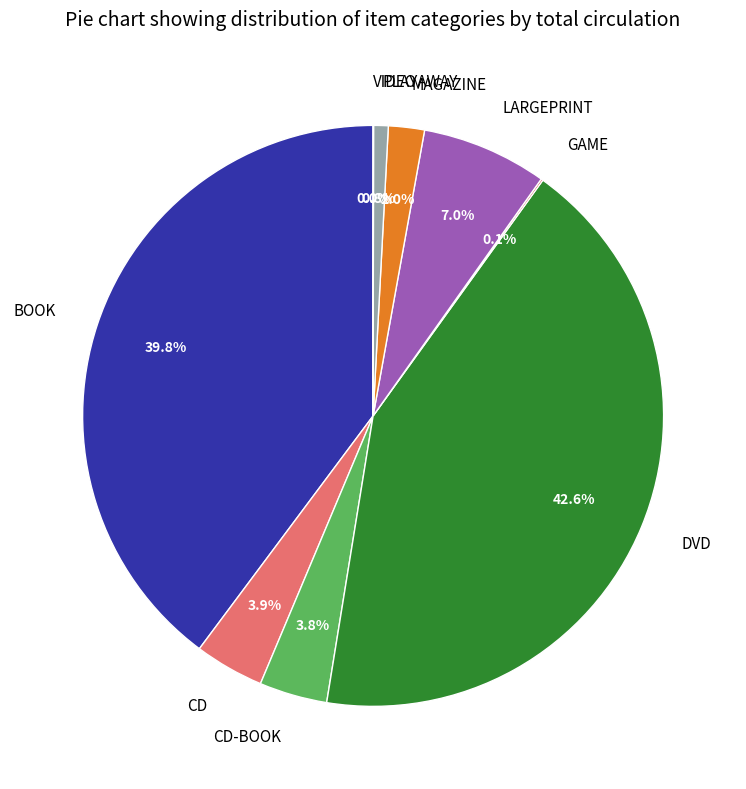

True or false: CD-BOOK accounts for 4% of the total.

True